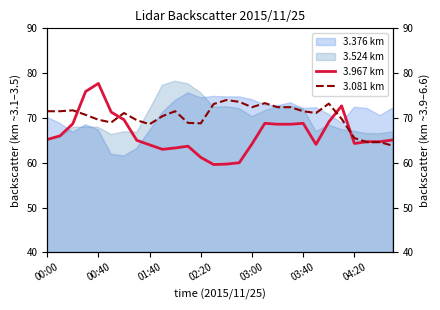

Is the value of 3.967 km at 18 greater than the value of 3.081 km at 11?

No